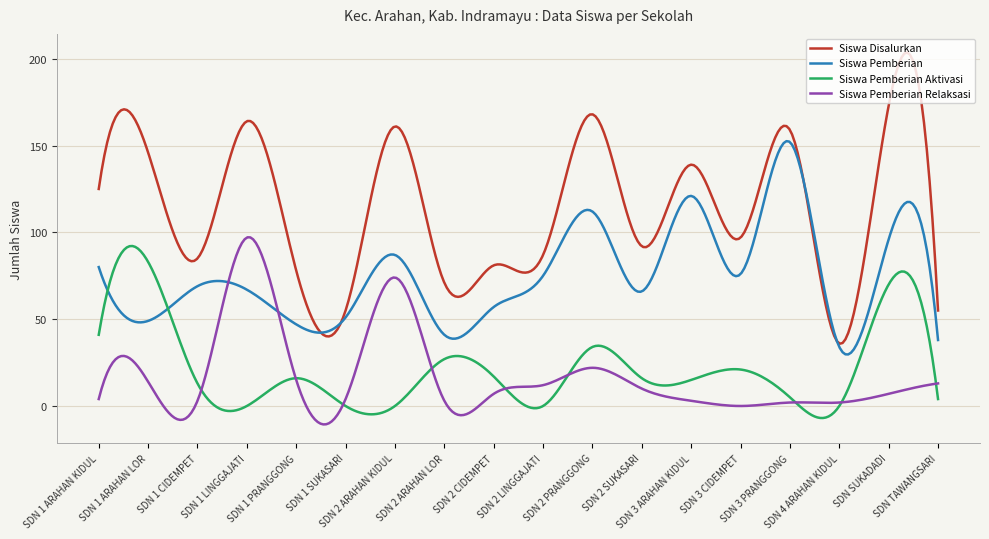

Which series has the largest range (max minus min)?

Siswa Disalurkan